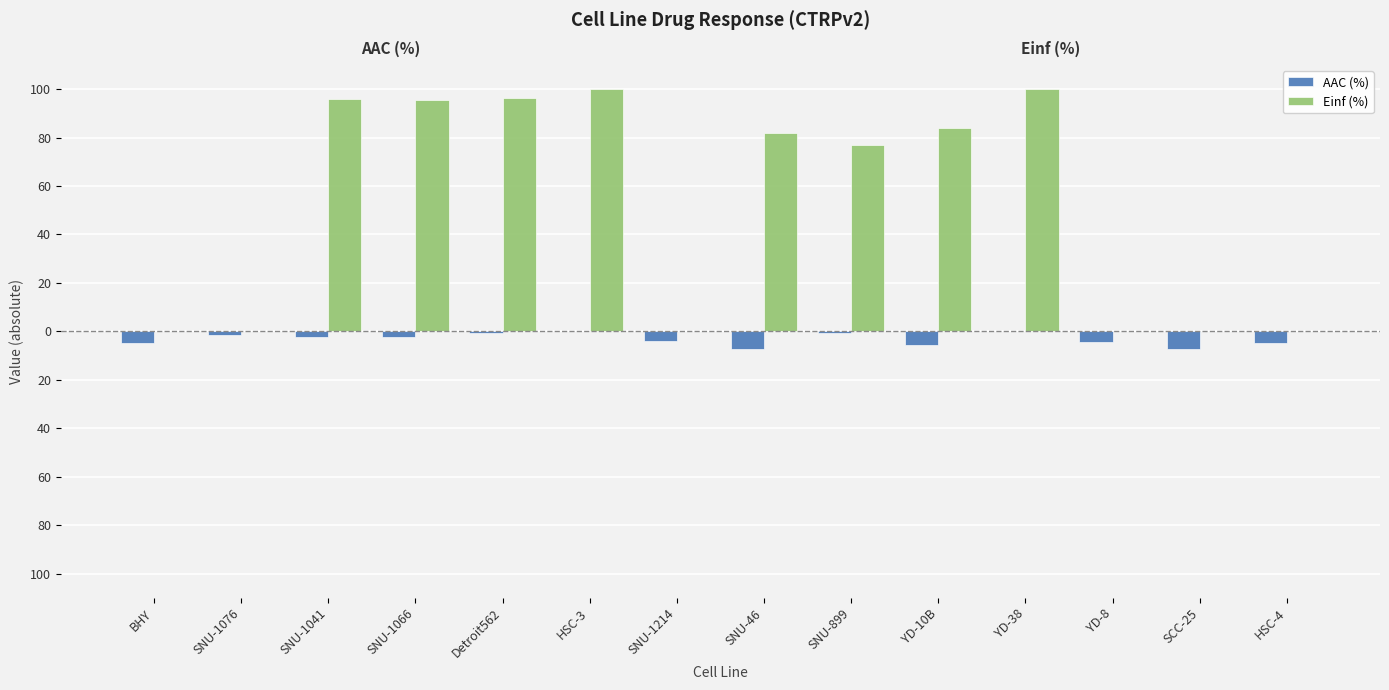

What is the maximum value shown in the chart?

100.0